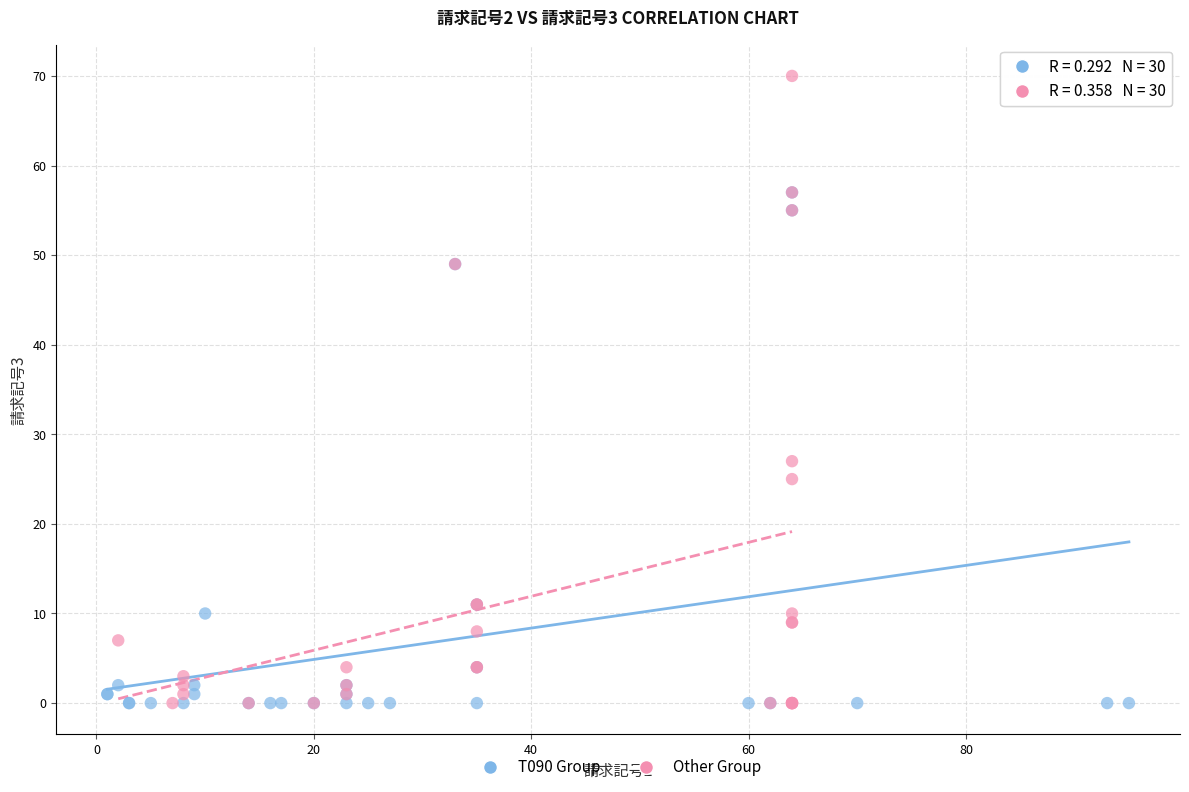

Which series contains the highest Y value?

Other Group